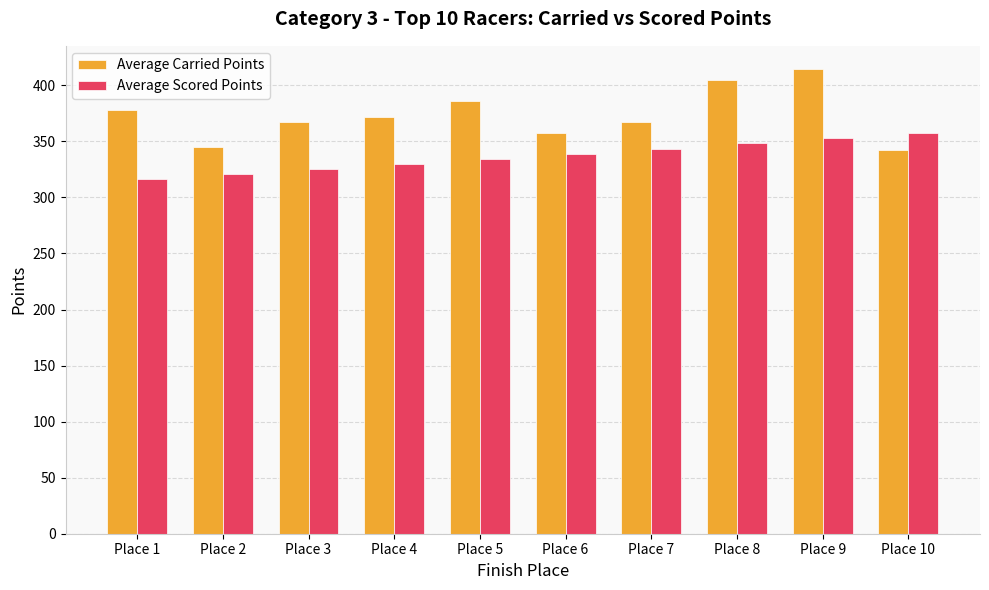

Is the value of Average Scored Points at Place 1 greater than the value of Average Carried Points at Place 6?

No